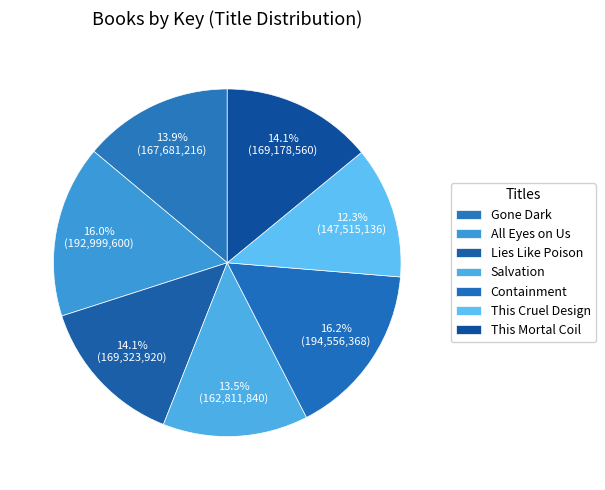

What percentage is the This Cruel Design slice, to the nearest percent?

12%